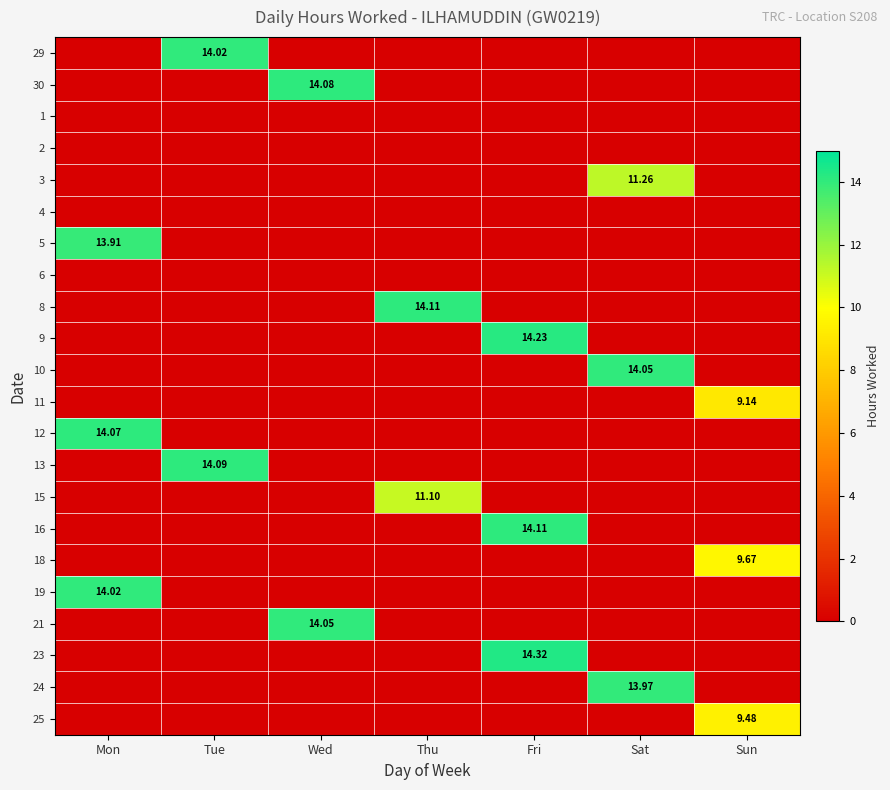

How many series are shown in this chart?

22